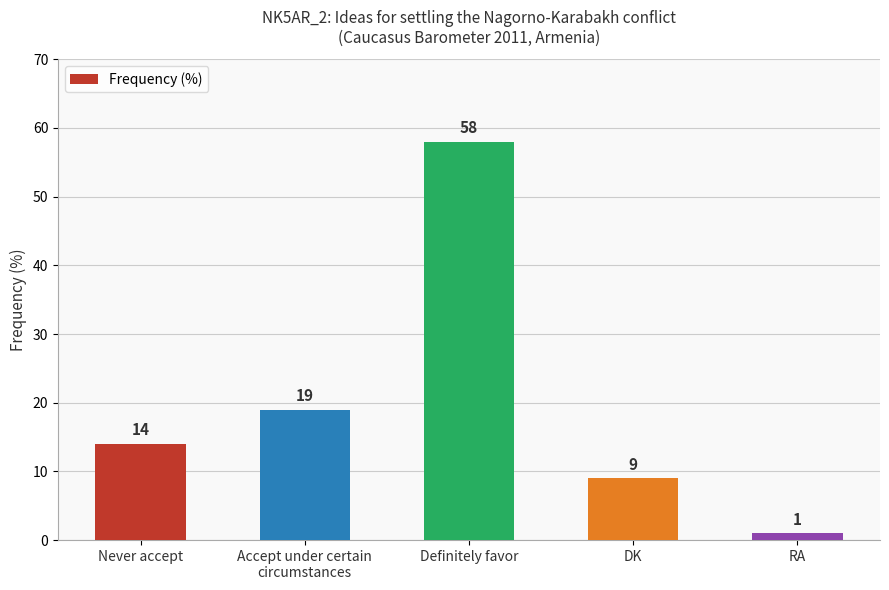

What is the label of the 1st bar from the left?

Never accept